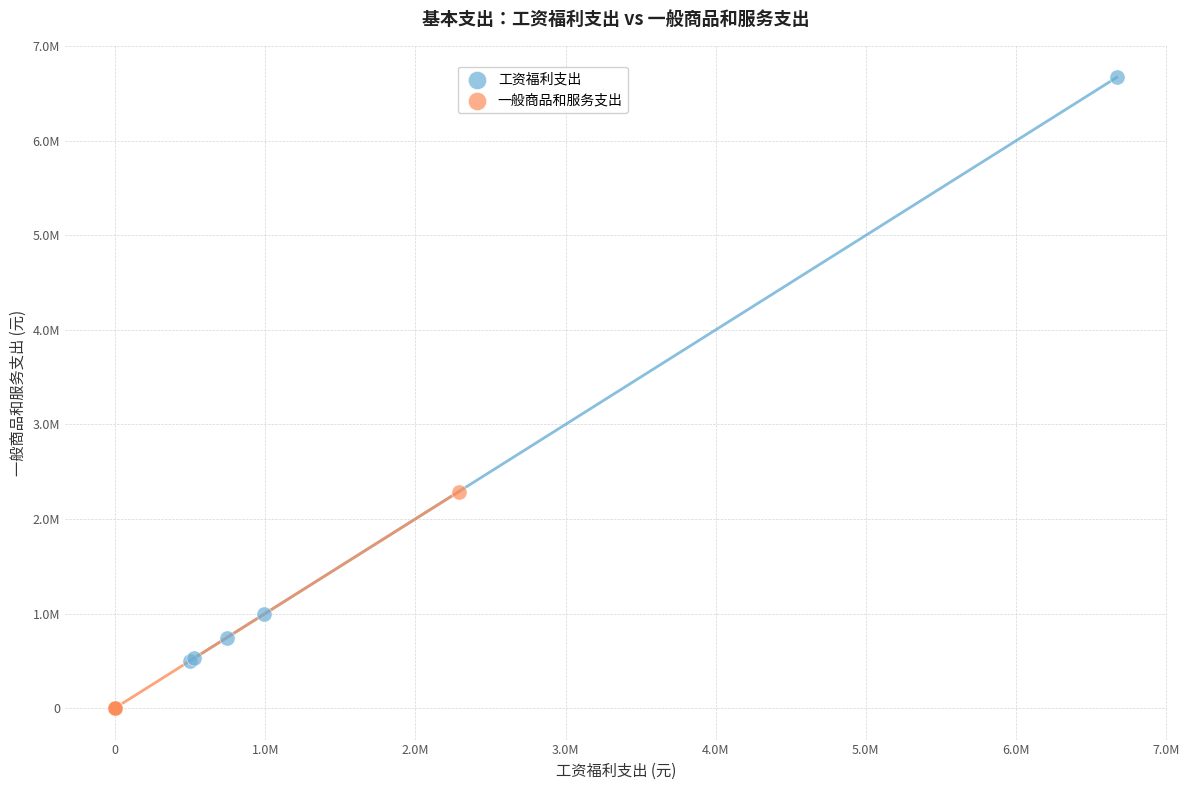

Which series has the largest Y range (max minus min)?

工资福利支出